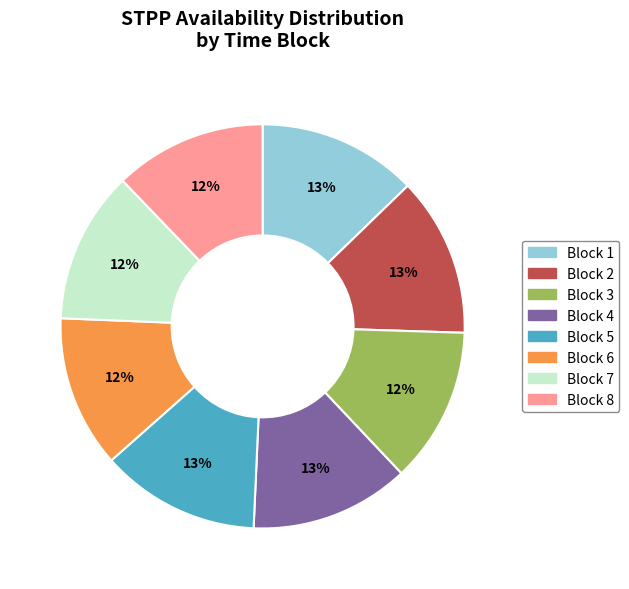

Is Block 3 the majority of the pie?

No